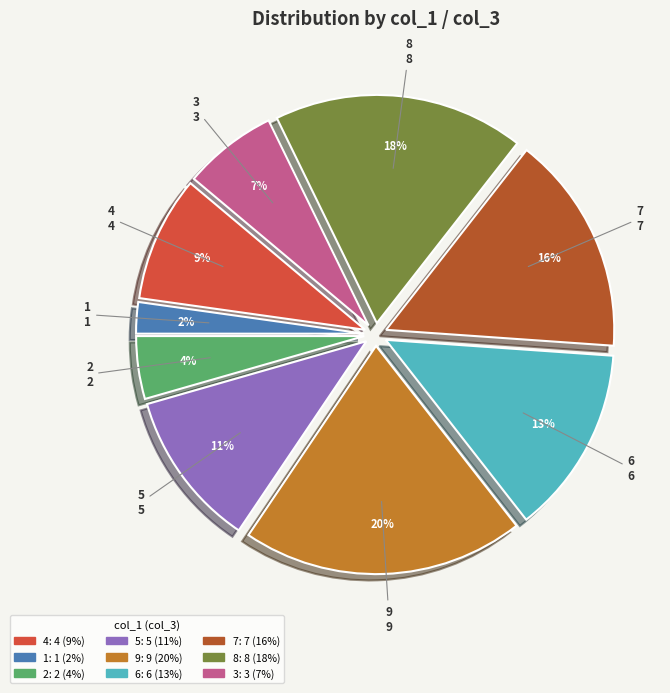

Rank the categories by value from highest to lowest.

9, 8, 7, 6, 5, 4, 3, 2, 1